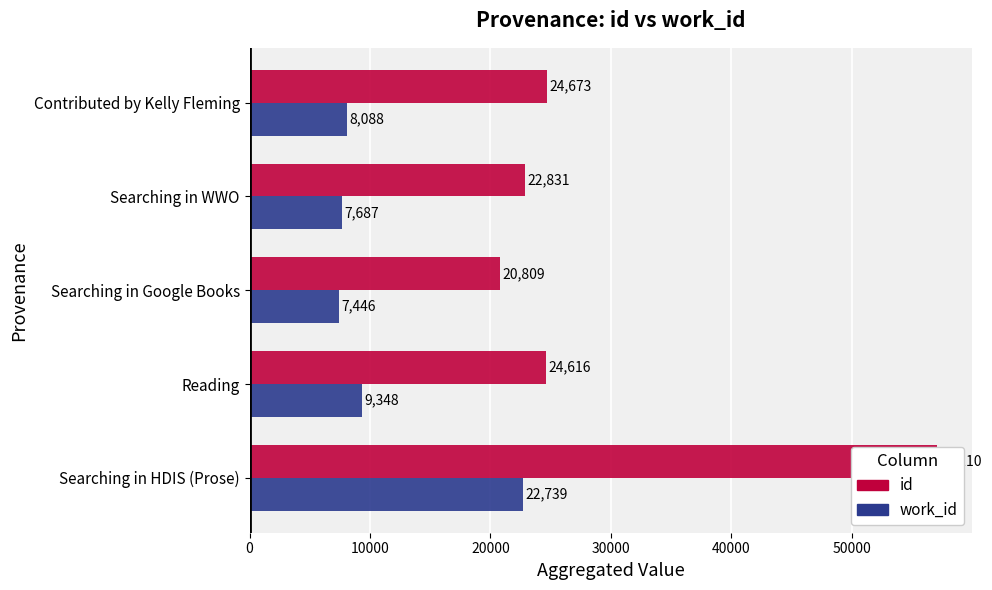

Between Contributed by Kelly Fleming and Searching in WWO, which is larger?

Contributed by Kelly Fleming